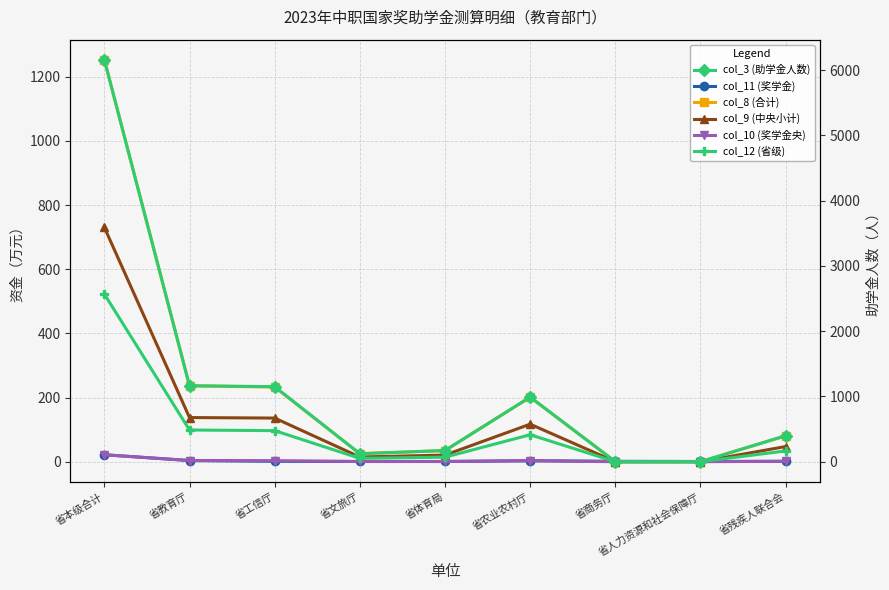

At how many categories does at least one series exceed 4641?

1